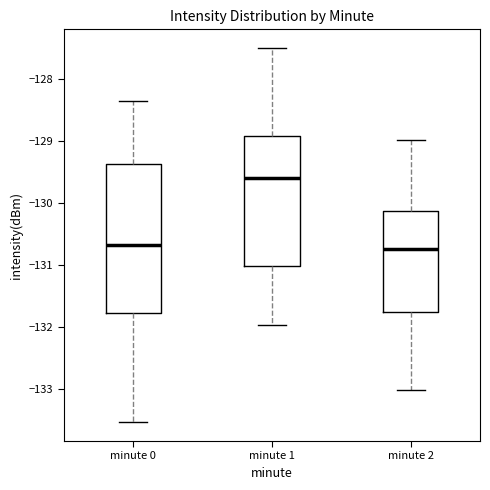

Reading left to right, read every box against the y-axis: the position of its median line, the range the box covers, and the ends of its whiskers. The values are not printed on the chart, so give them approximately, as read against the axis.

minute 0: median -130.7, box -131.8 to -129.4, whiskers -133.5 to -128.4
minute 1: median -129.6, box -131.0 to -128.9, whiskers -132.0 to -127.5
minute 2: median -130.7, box -131.8 to -130.1, whiskers -133.0 to -129.0